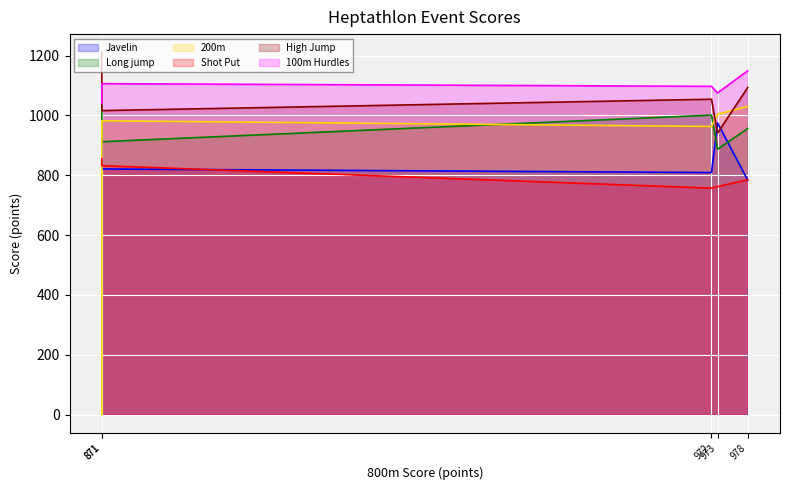

What is the sum of all Long jump values?

4789